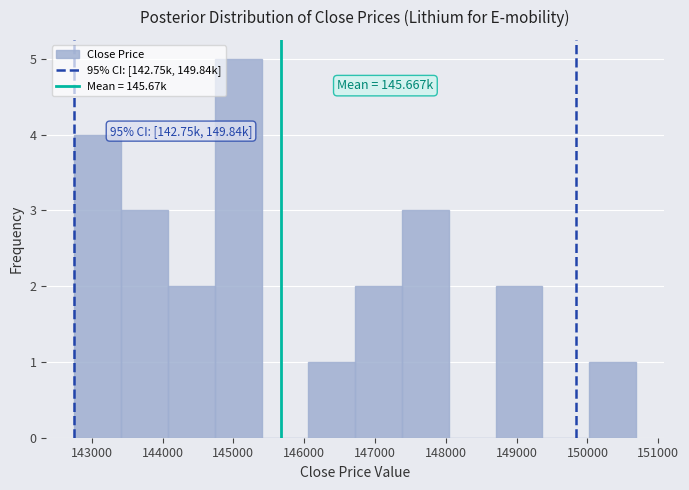

Which range on the x-axis has the tallest bar?

144700 to 145400